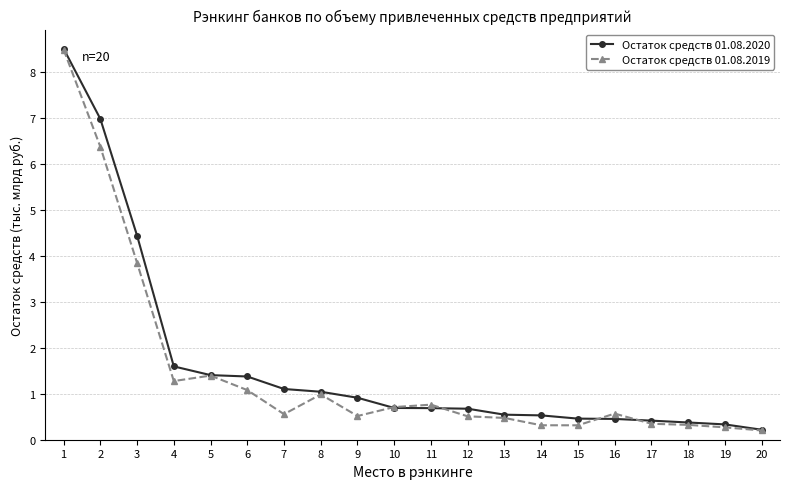

Is this an area chart (filled region under the line)?

No